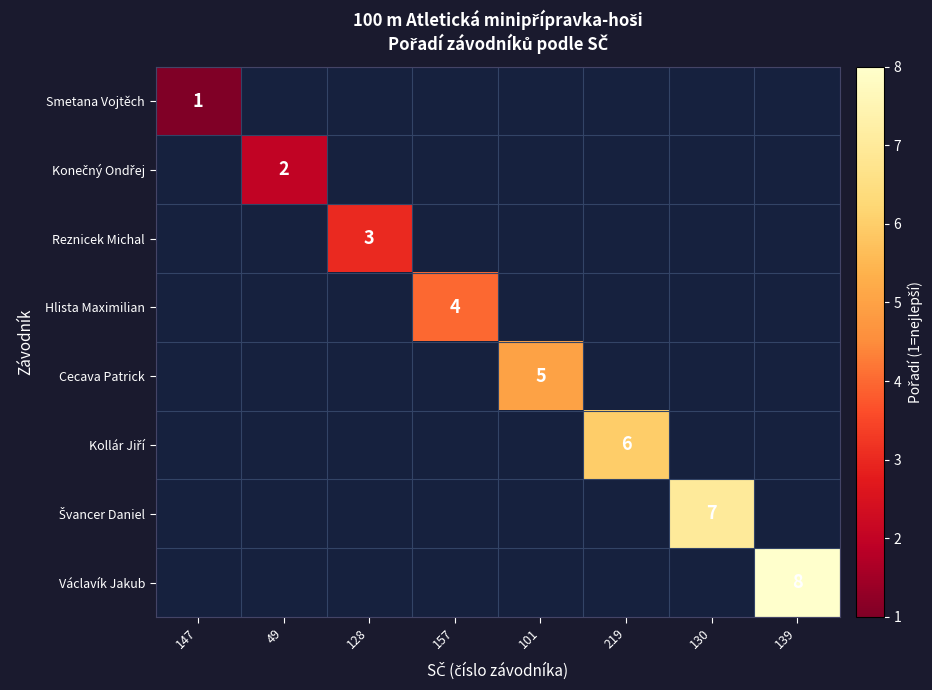

What value does the Kollár Jiří series have at 219?

6.0